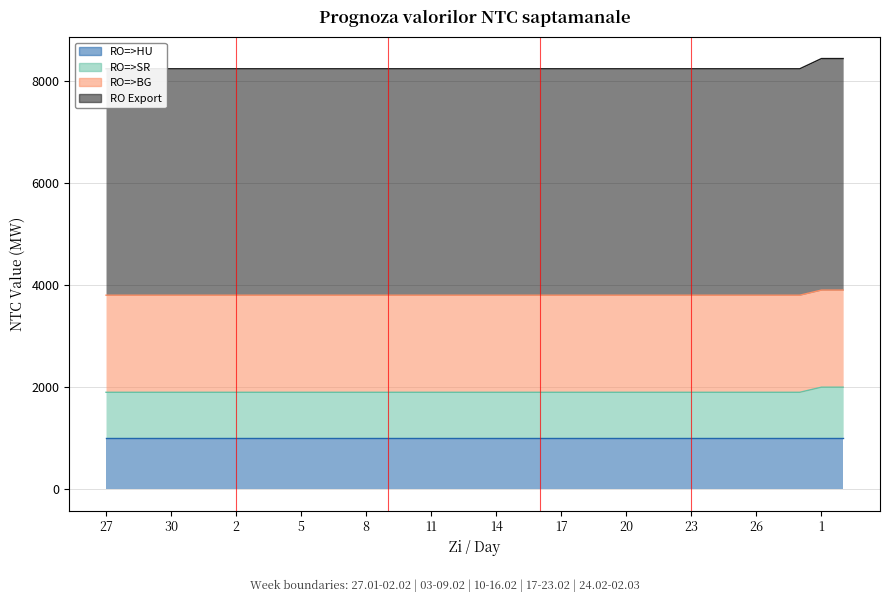

True or false: RO=>SR has more than 2 interior local peaks.

False